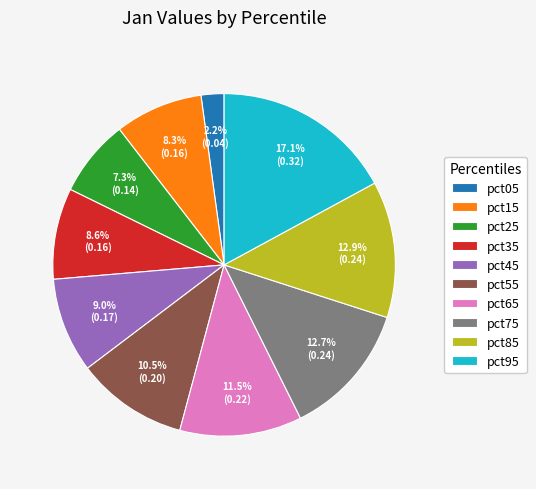

Which slice is the smallest?

pct05